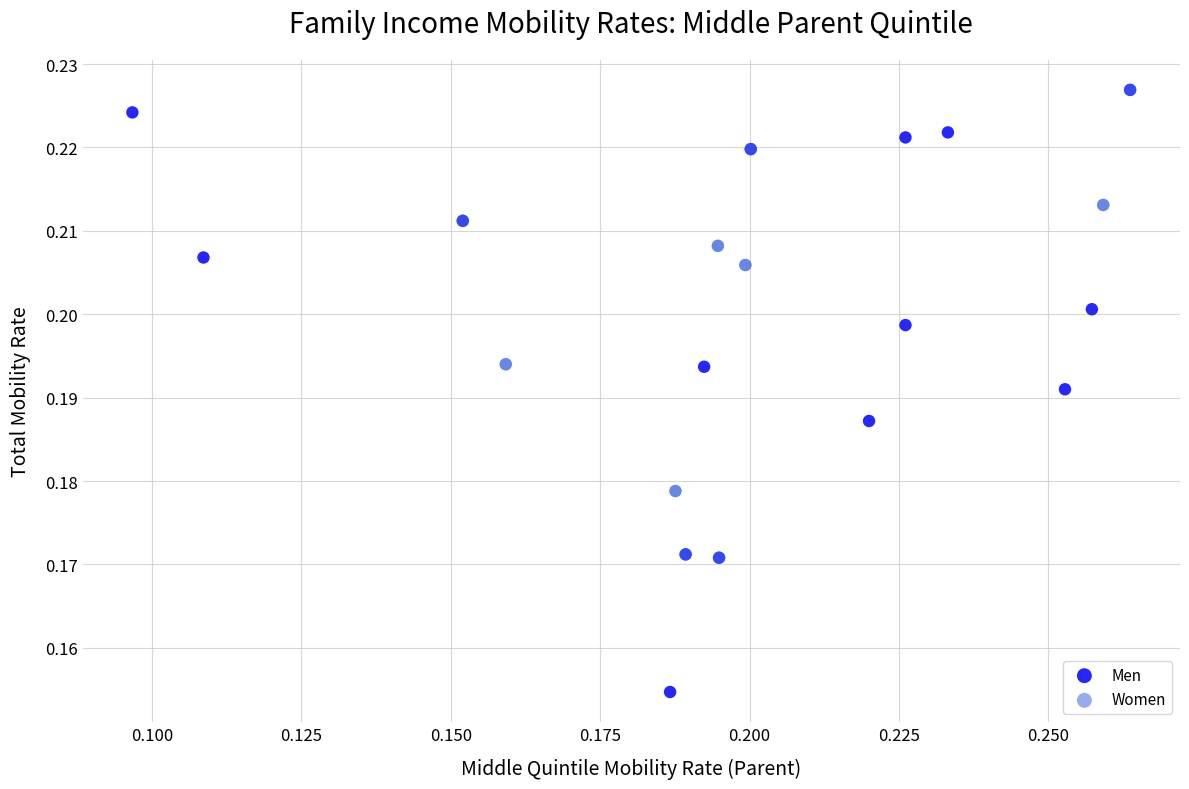

Which series has the largest Y range (max minus min)?

Men